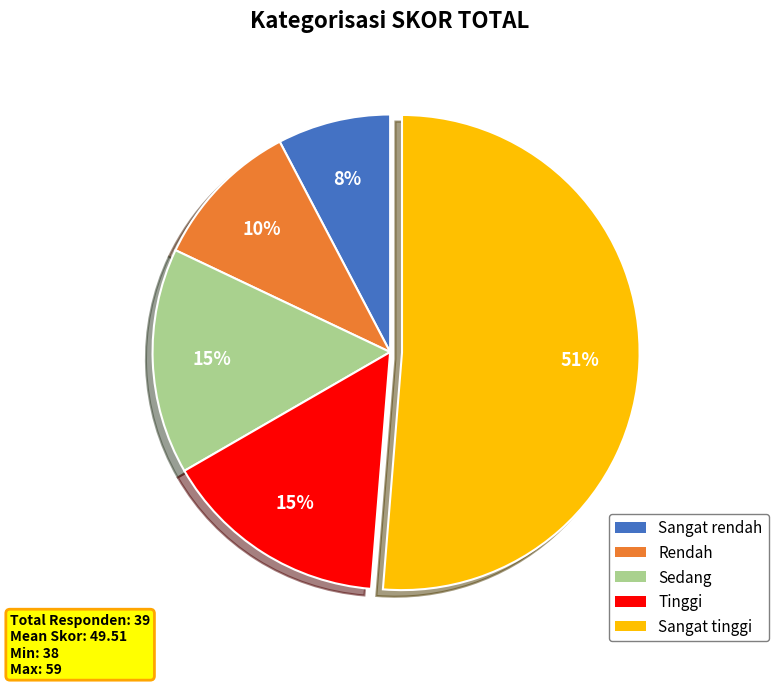

What is the smallest slice in the pie chart?

Sangat rendah